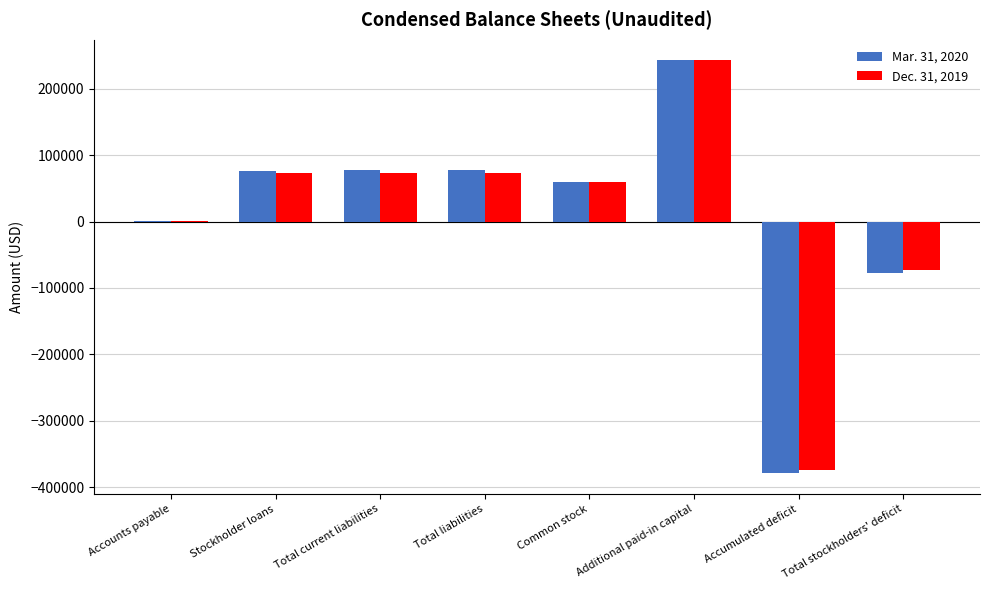

How many data points does each series have?

8